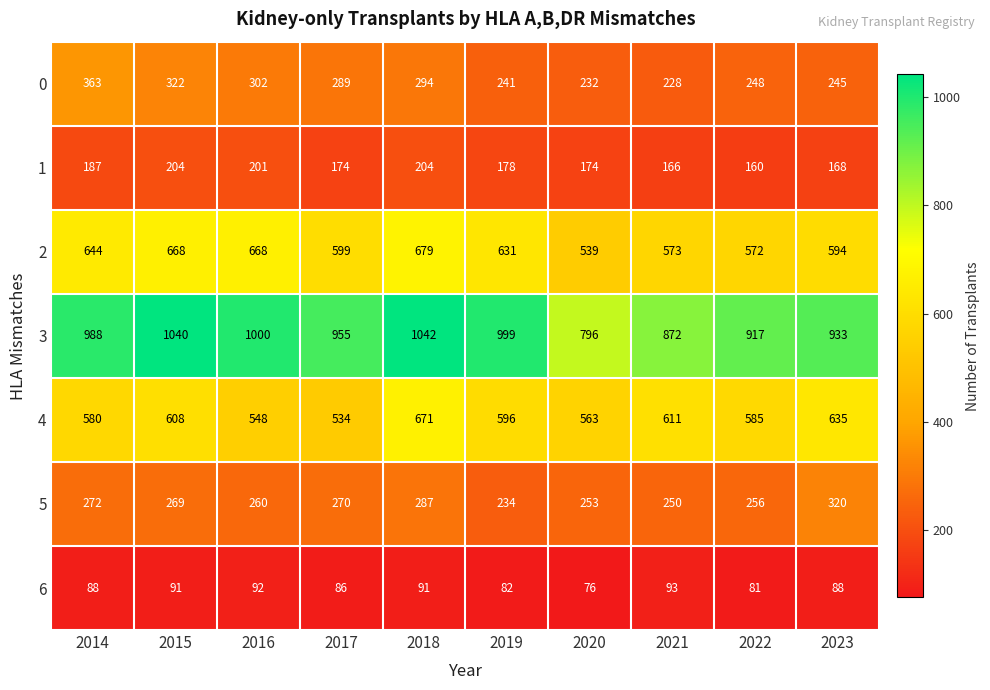

What is the difference between the second highest and minimum values in the 1 series?

44